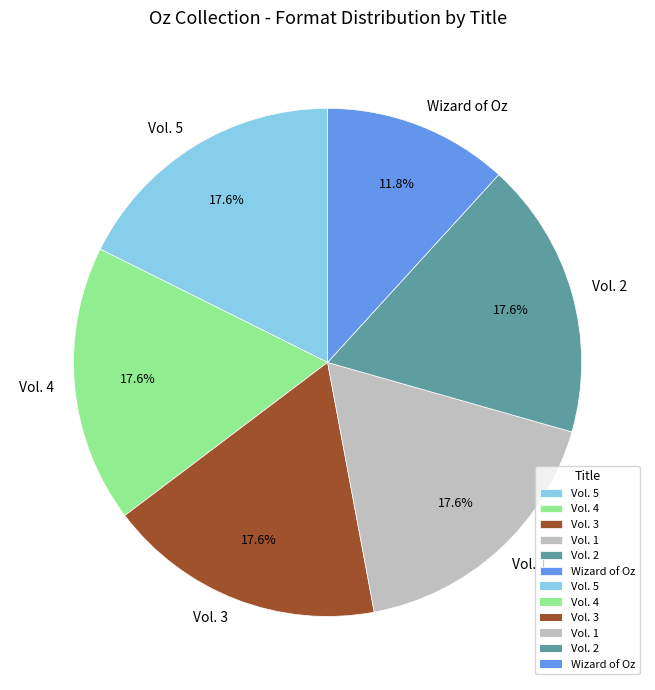

Is the sum of Vol. 3 and Vol. 2 greater than half?

No